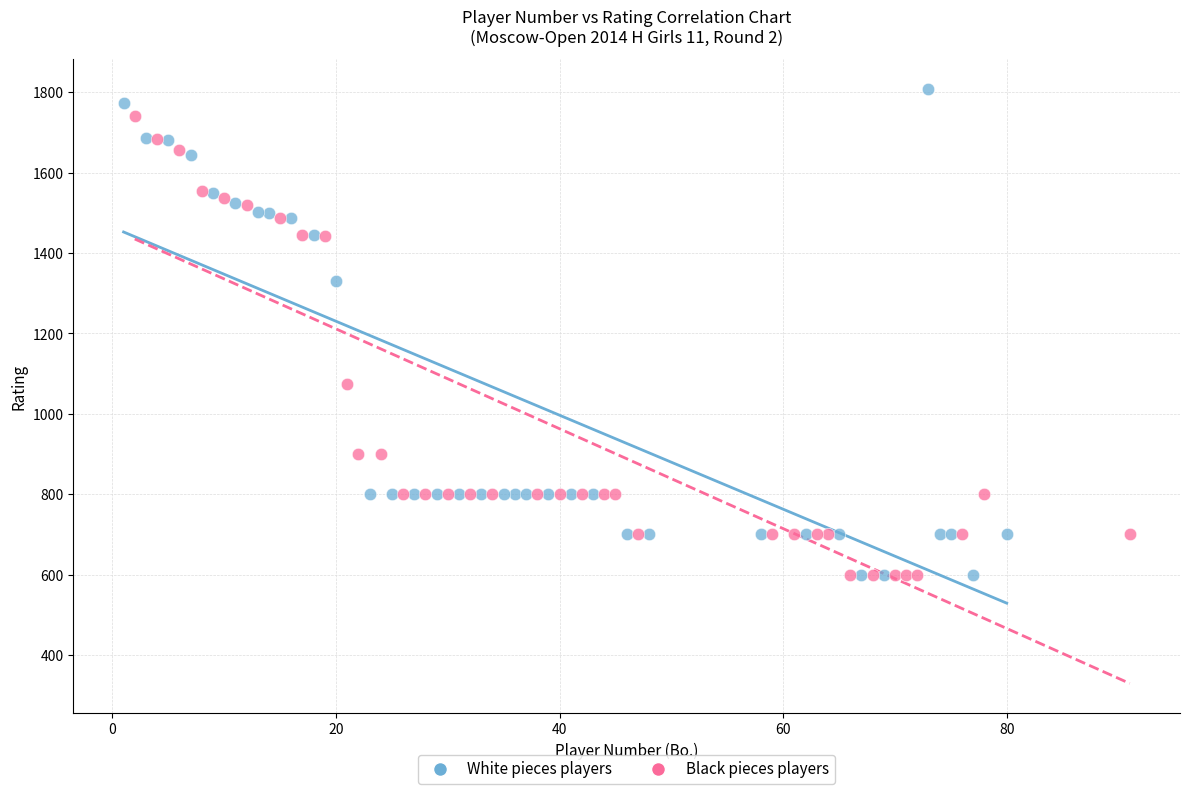

Which series reaches the maximum Y coordinate?

White pieces players